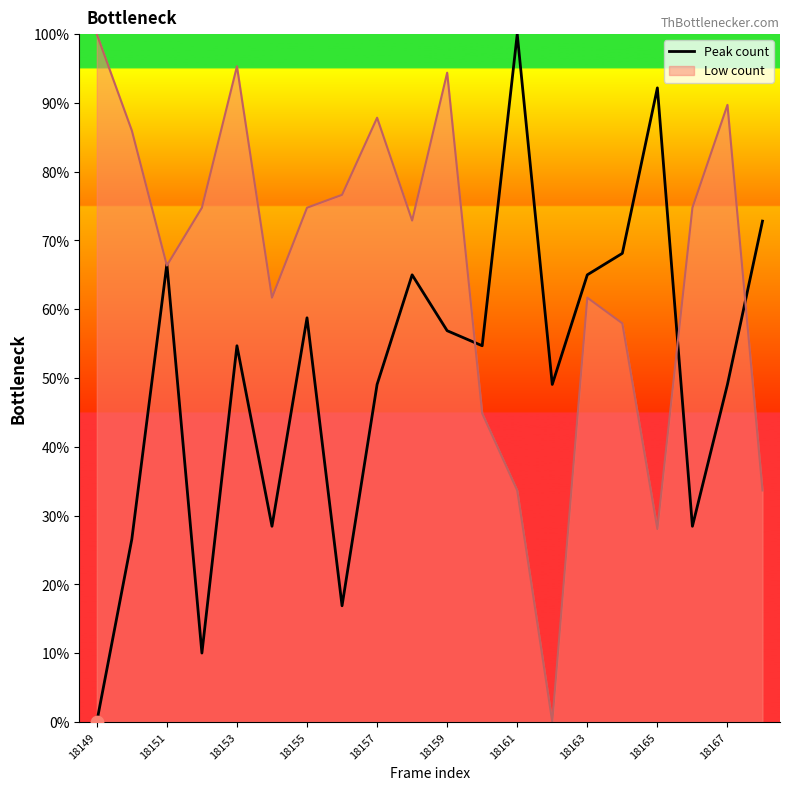

Which series has the largest total across all categories?

Low count